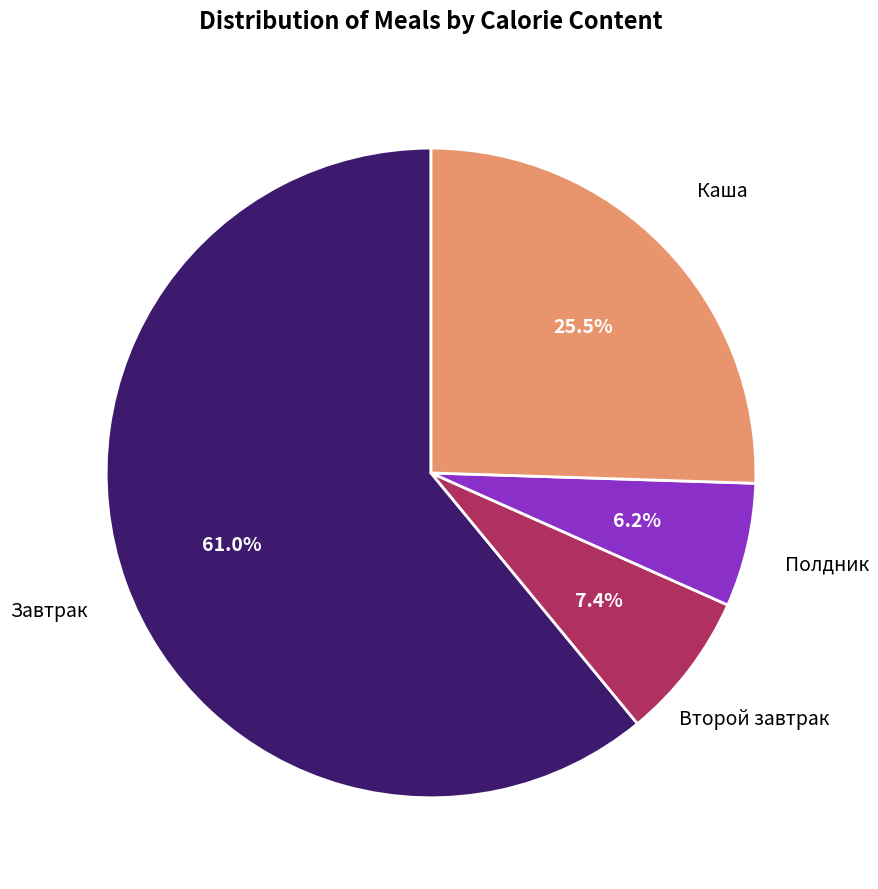

Does any single category account for the majority?

Yes